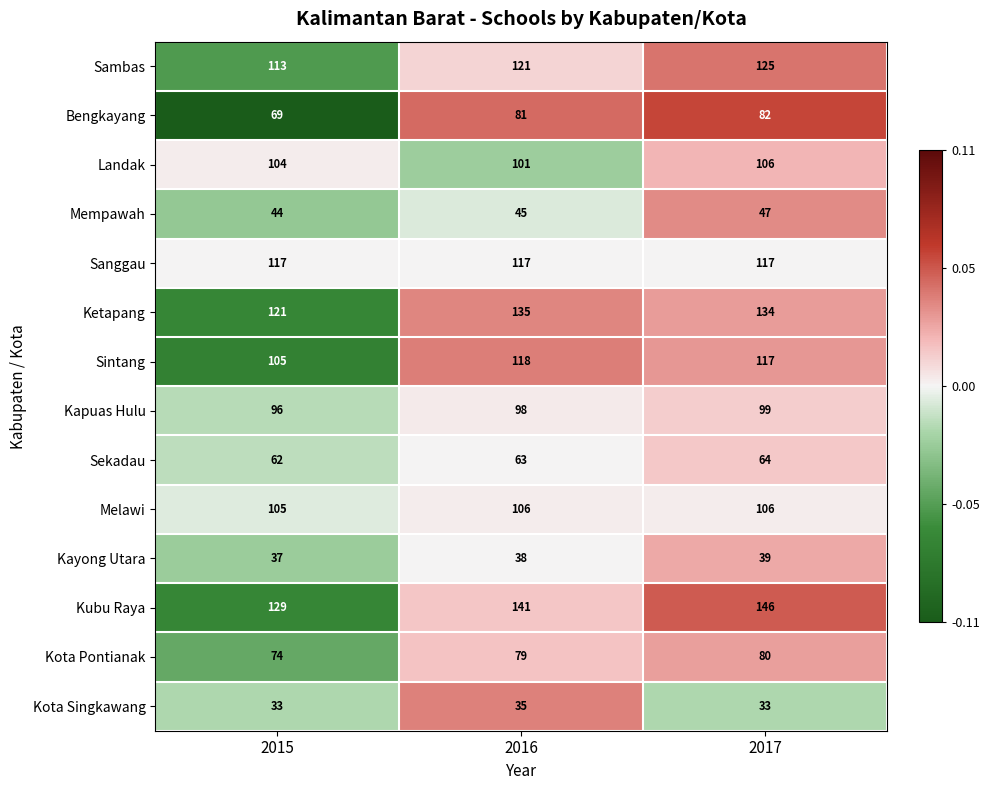

At which category is the sum across all series the highest?

2017